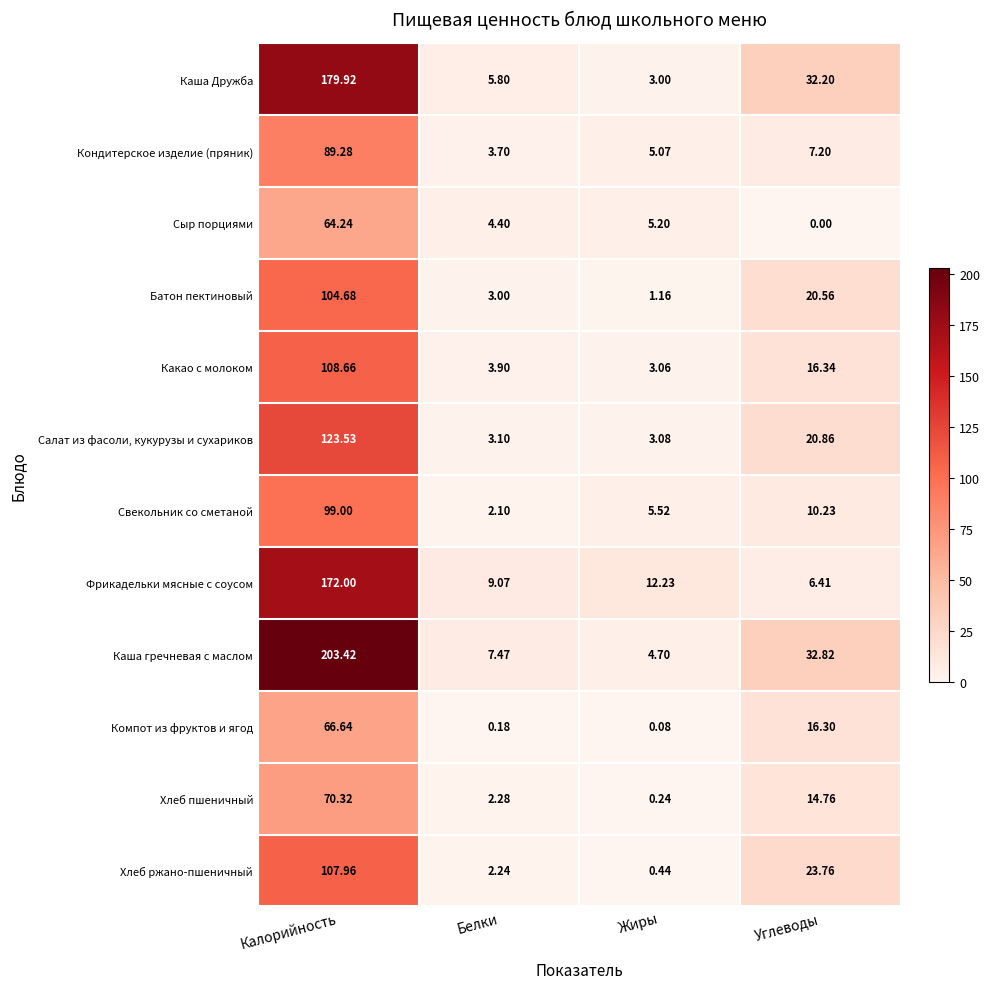

Where is Компот из фруктов и ягод nearest to the value 33?

Углеводы